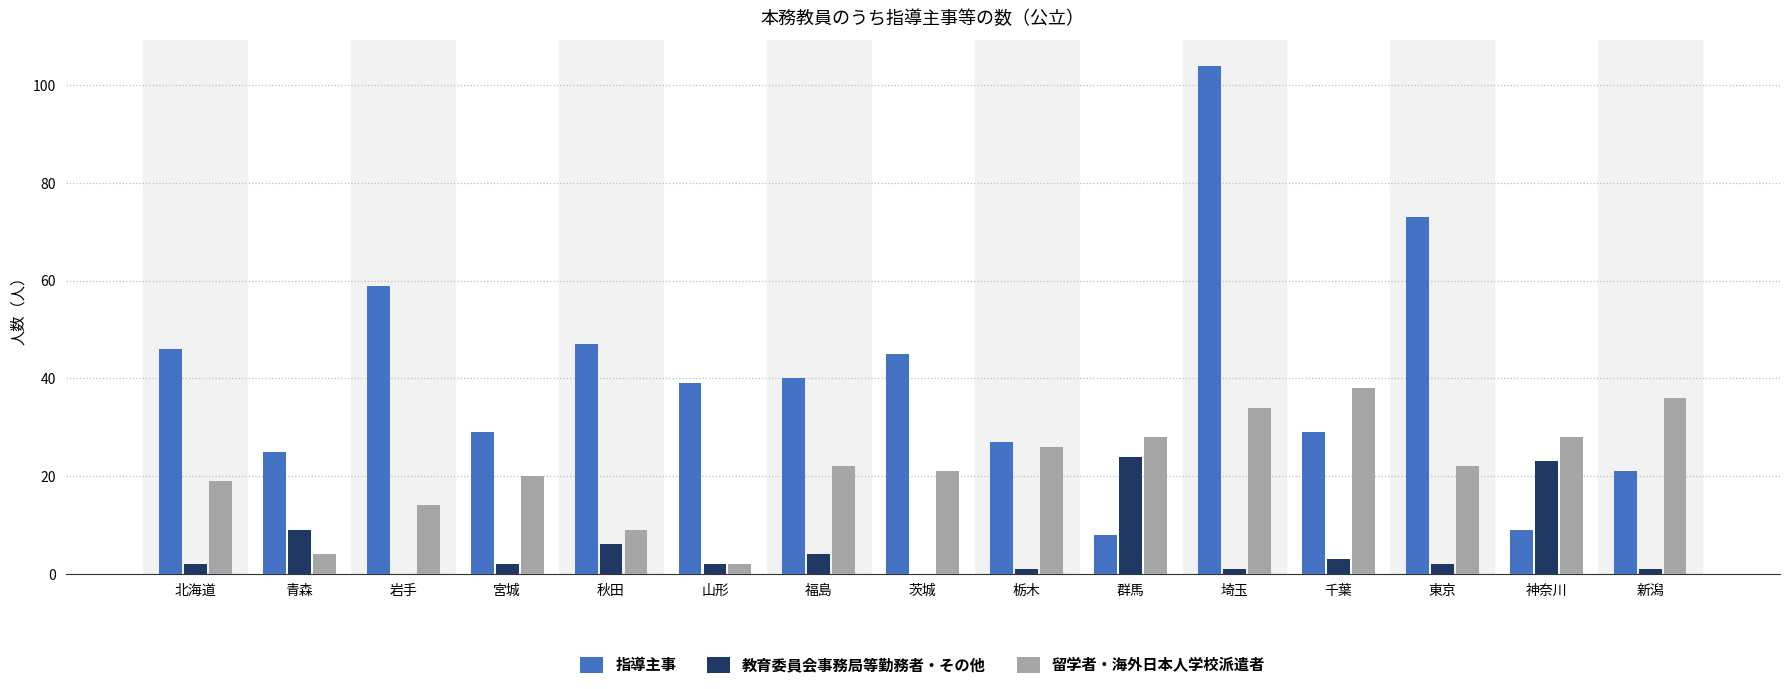

Reading left to right, extract all data points from this chart.

指導主事: 46	25	59	29	47	39	40	45	27	8	104	29	73	9	21
教育委員会事務局等勤務者・その他: 2	9	0	2	6	2	4	0	1	24	1	3	2	23	1
留学者・海外日本人学校派遣者: 19	4	14	20	9	2	22	21	26	28	34	38	22	28	36